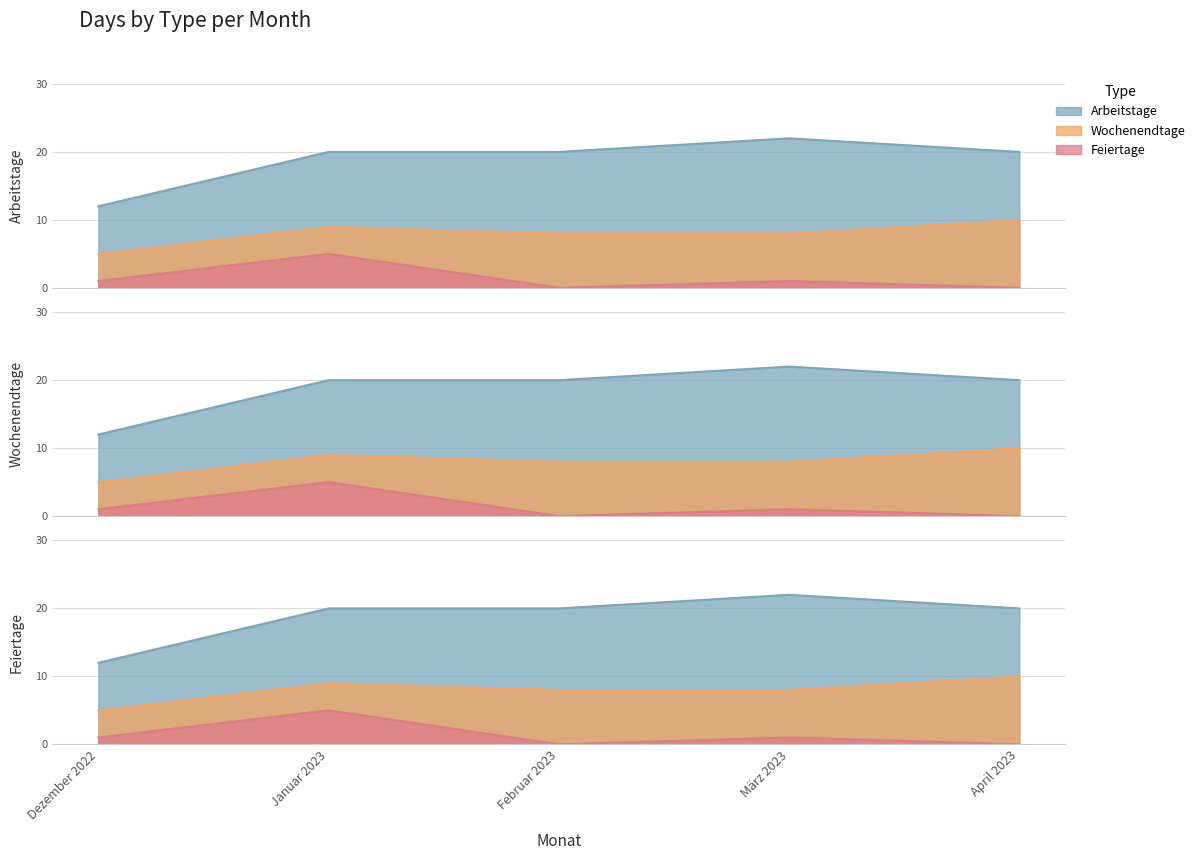

The value of Arbeitstage at Februar 2023 is 31. True or false?

False